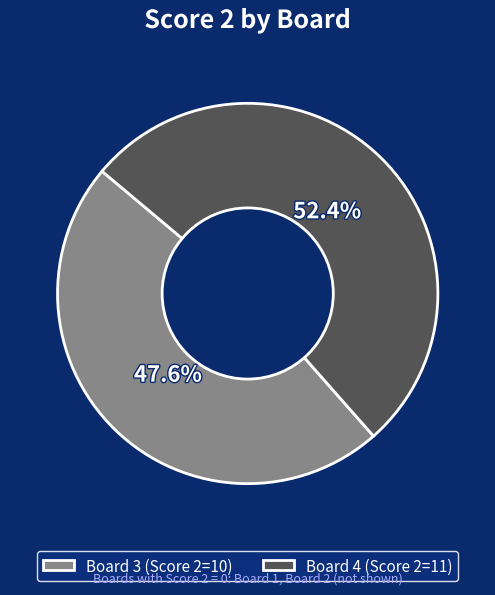

What is the ratio of the value at Board 3 (Score 2=10) to the value at Board 4 (Score 2=11)?

0.9